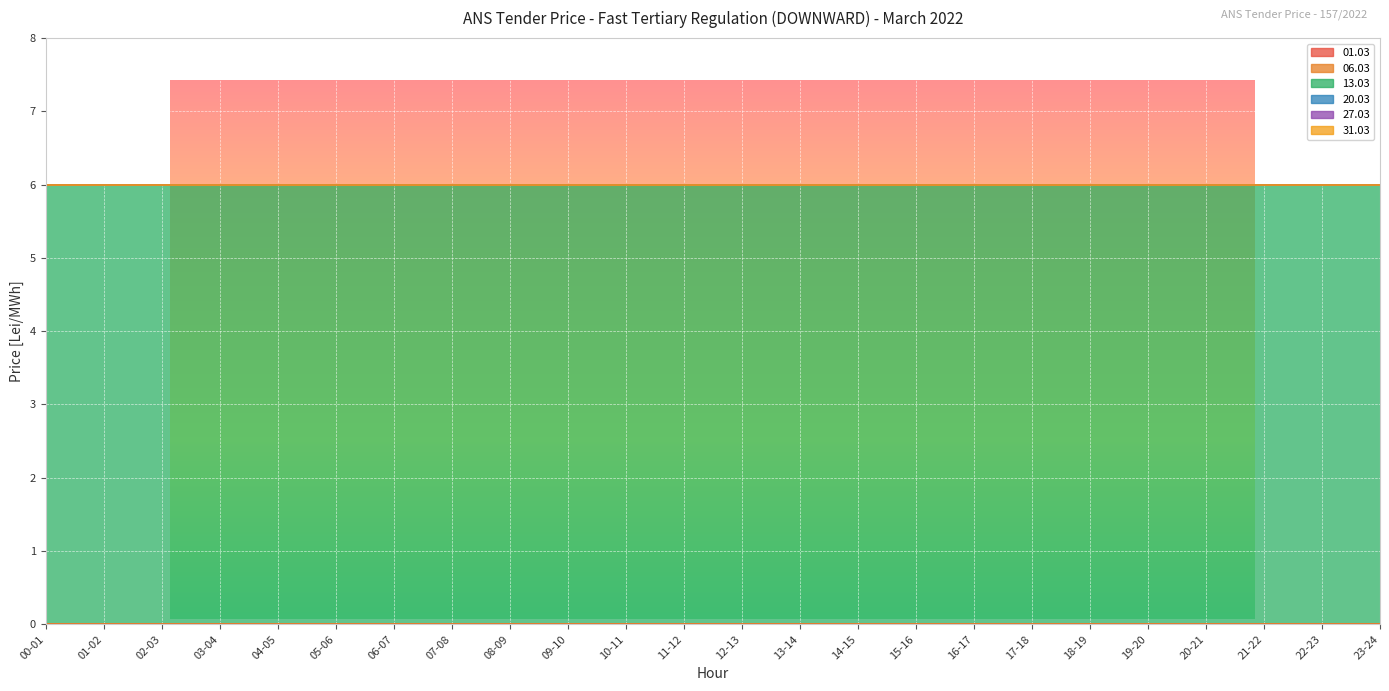

List the series in order of their peak value, lowest first.

01.03, 06.03, 20.03, 27.03, 31.03, 13.03